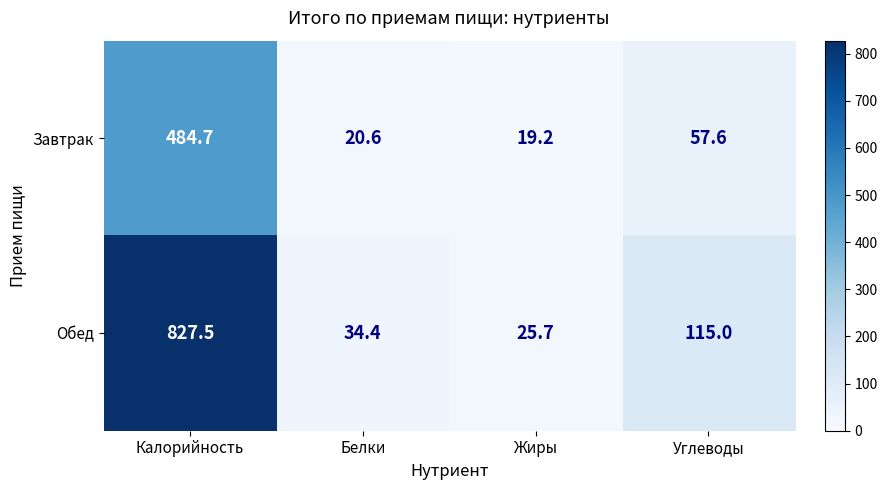

Reading left to right, what are all the values shown in this chart?

Завтрак: Калорийность=484.7	Белки=20.6	Жиры=19.2	Углеводы=57.6
Обед: Калорийность=827.5	Белки=34.4	Жиры=25.7	Углеводы=115.0